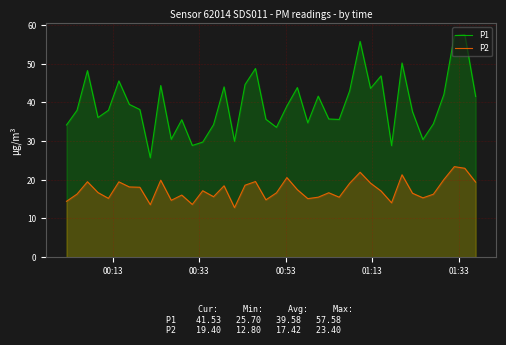

What is the difference between the maximum and minimum values in the P1 series?

31.9